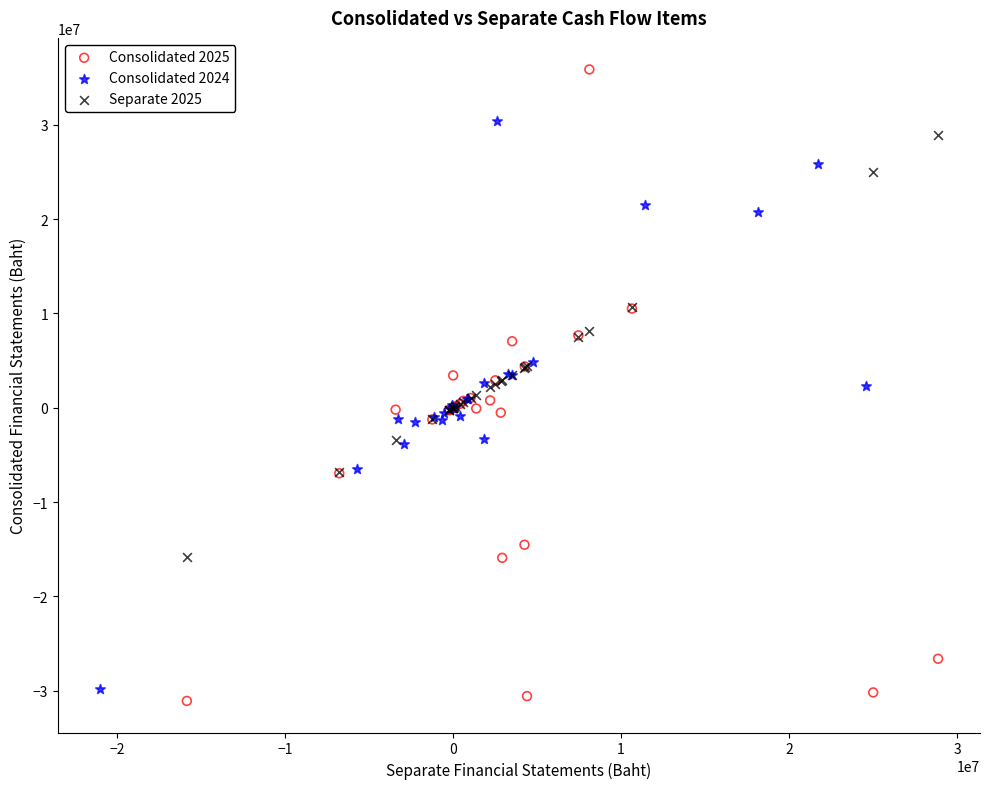

Which series contains the highest Y value?

Consolidated 2025